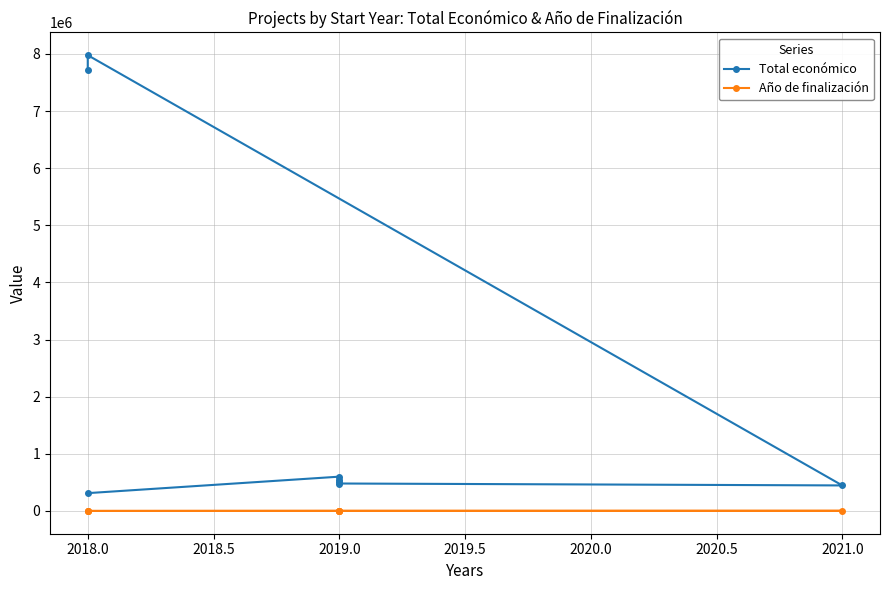

Does the chart have visible grid lines?

Yes